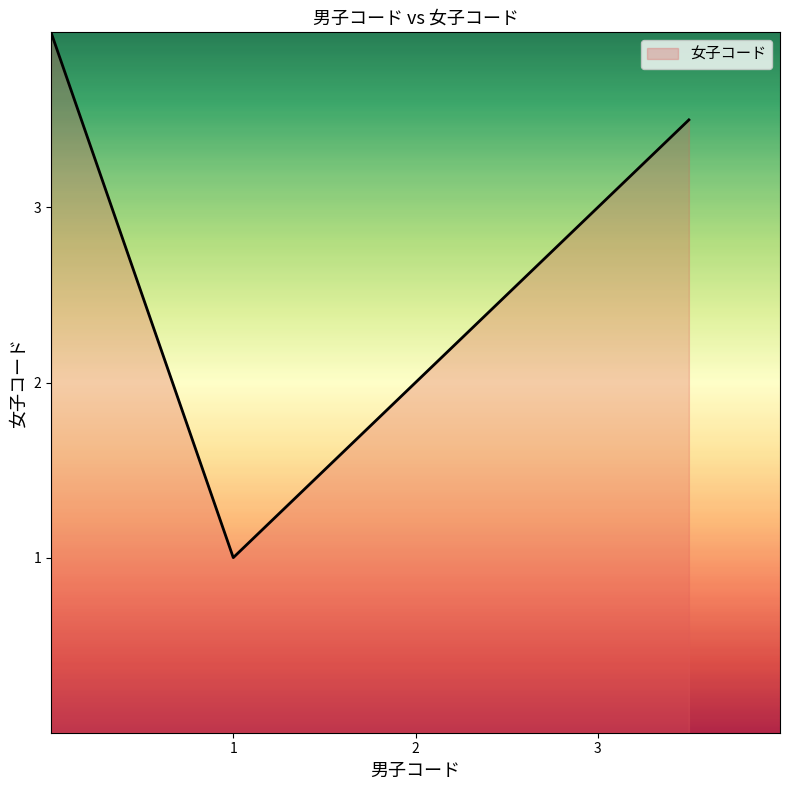

What is the average value?

2.7